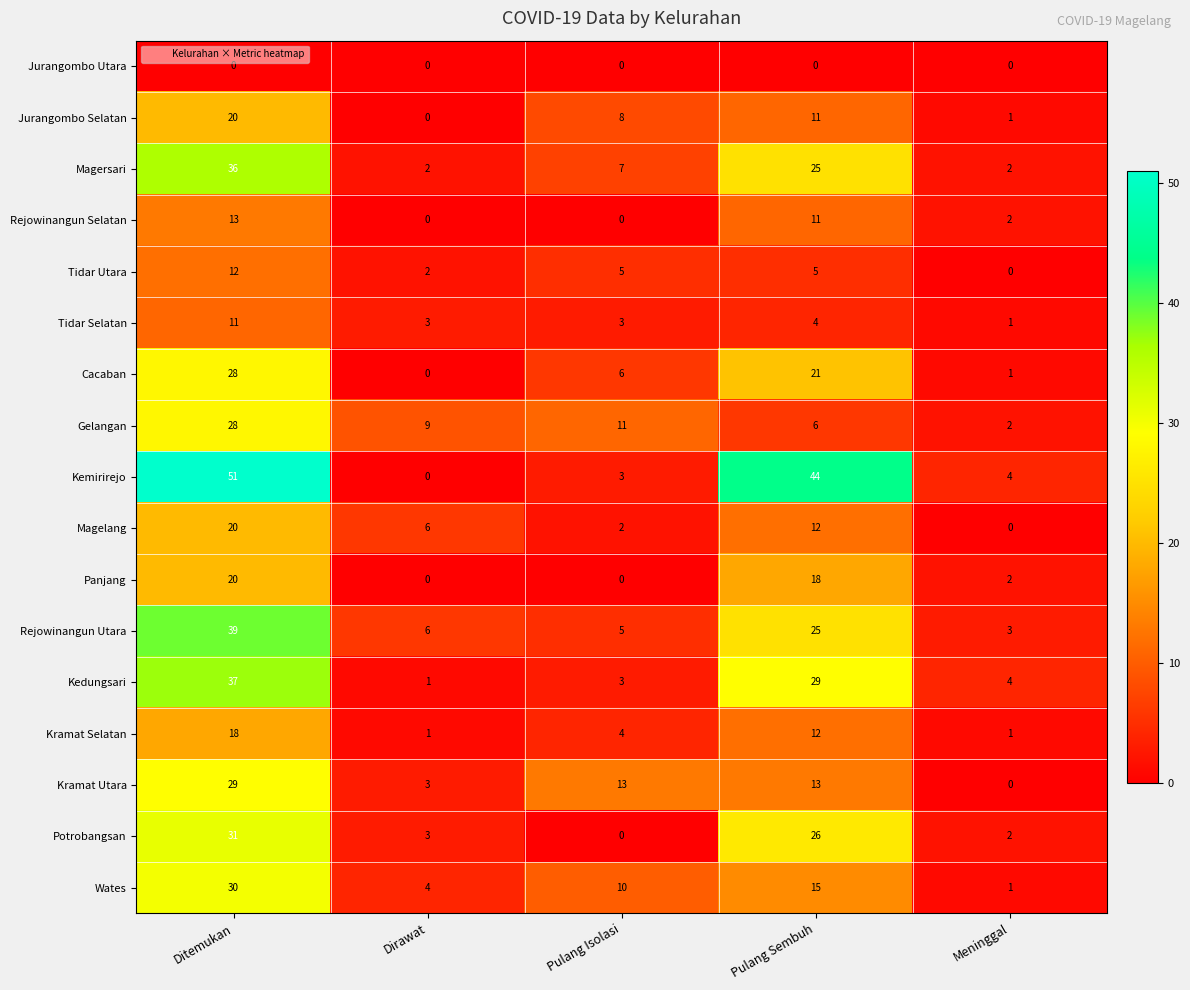

Which series has the largest range (max minus min)?

Kemirirejo